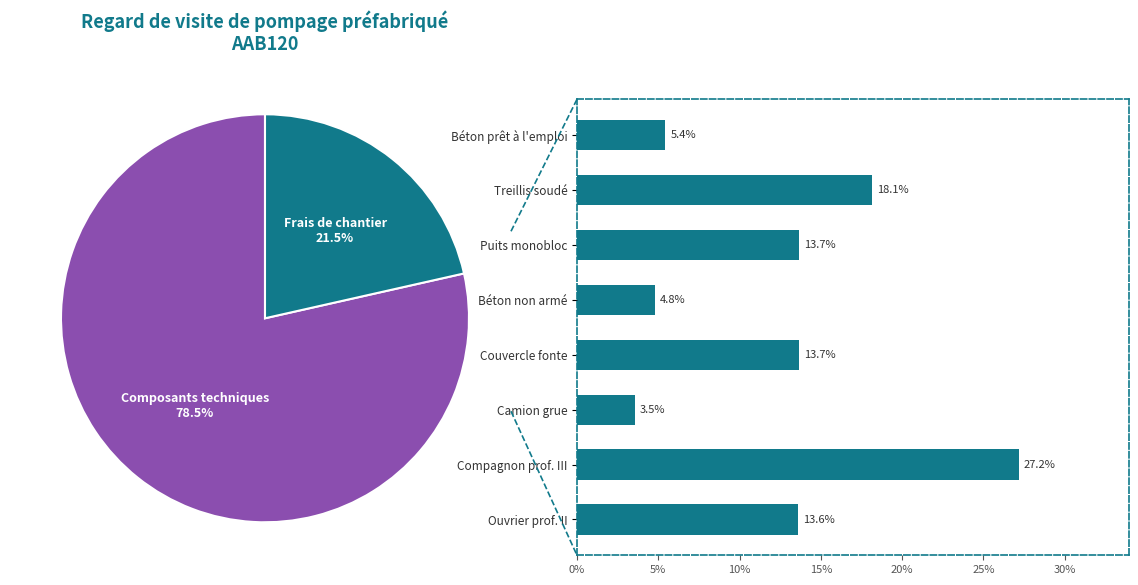

Between Béton non armé and Béton prêt à l'emploi, which is larger?

Béton prêt à l'emploi